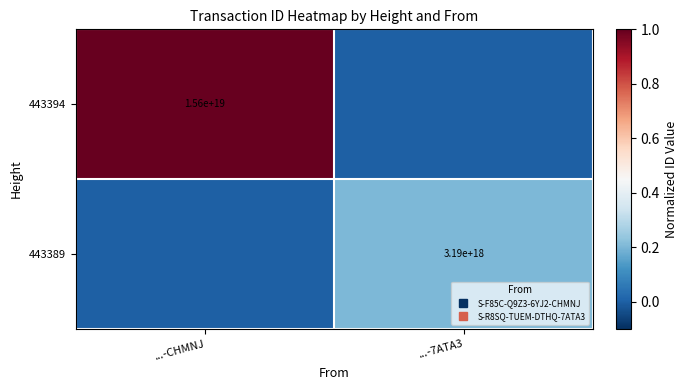

The 443394 series shows 1.0 at ...-CHMNJ. True or false?

True